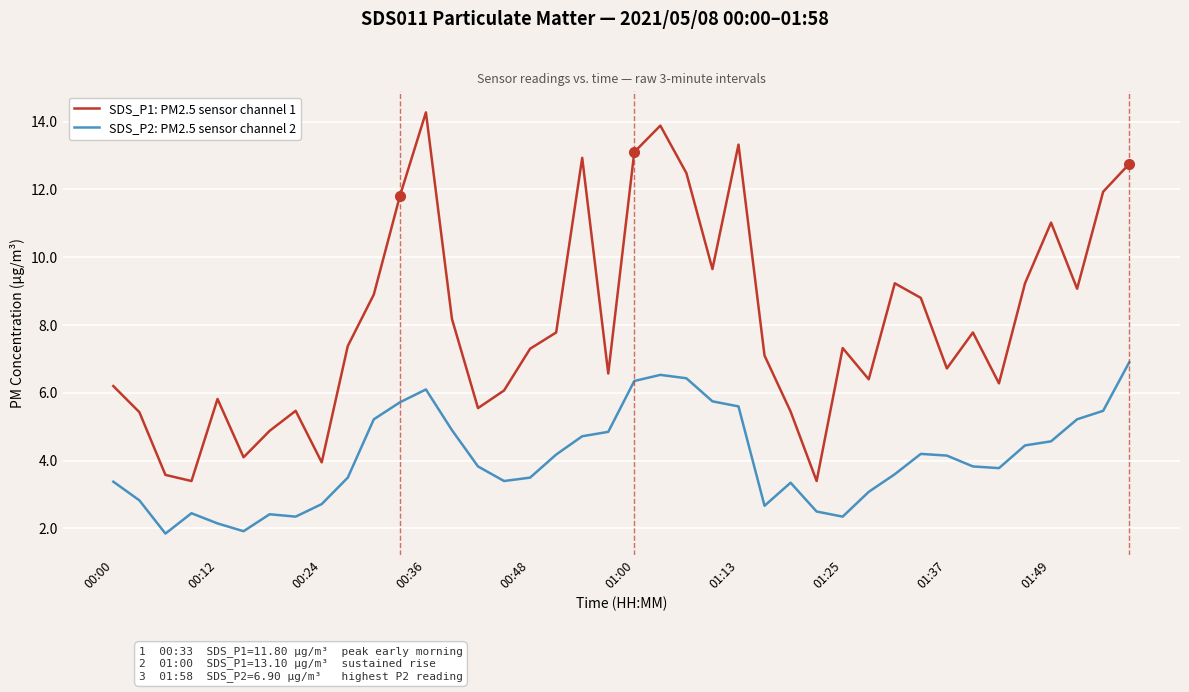

List the series in order of their overall mean, highest first.

SDS_P1: PM2.5 sensor channel 1, SDS_P2: PM2.5 sensor channel 2